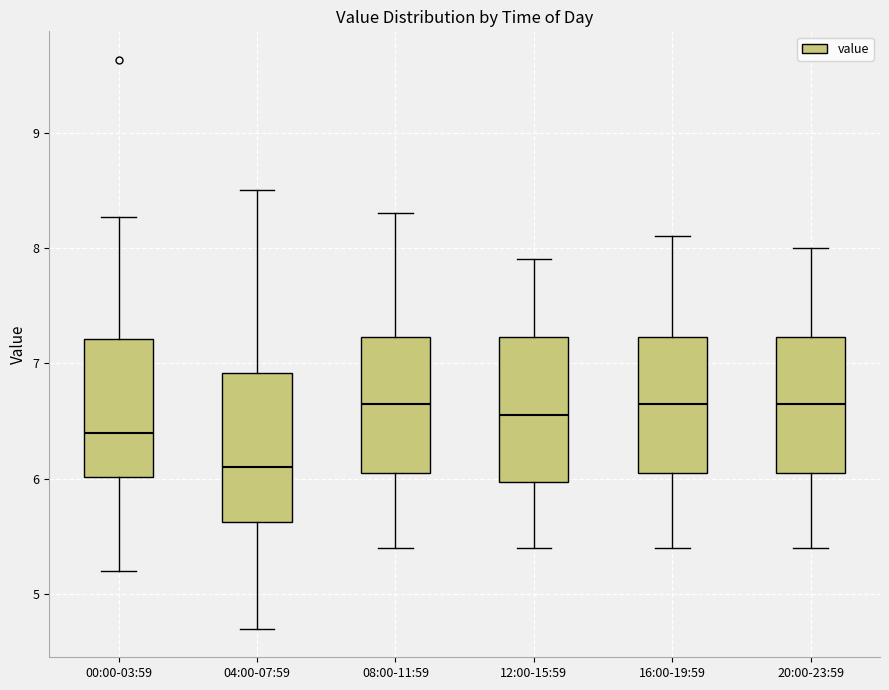

Where does the upper whisker of the box for 16:00-19:59 end on the y-axis? The values are not printed on the chart, so give them approximately, as read against the axis.

8.1